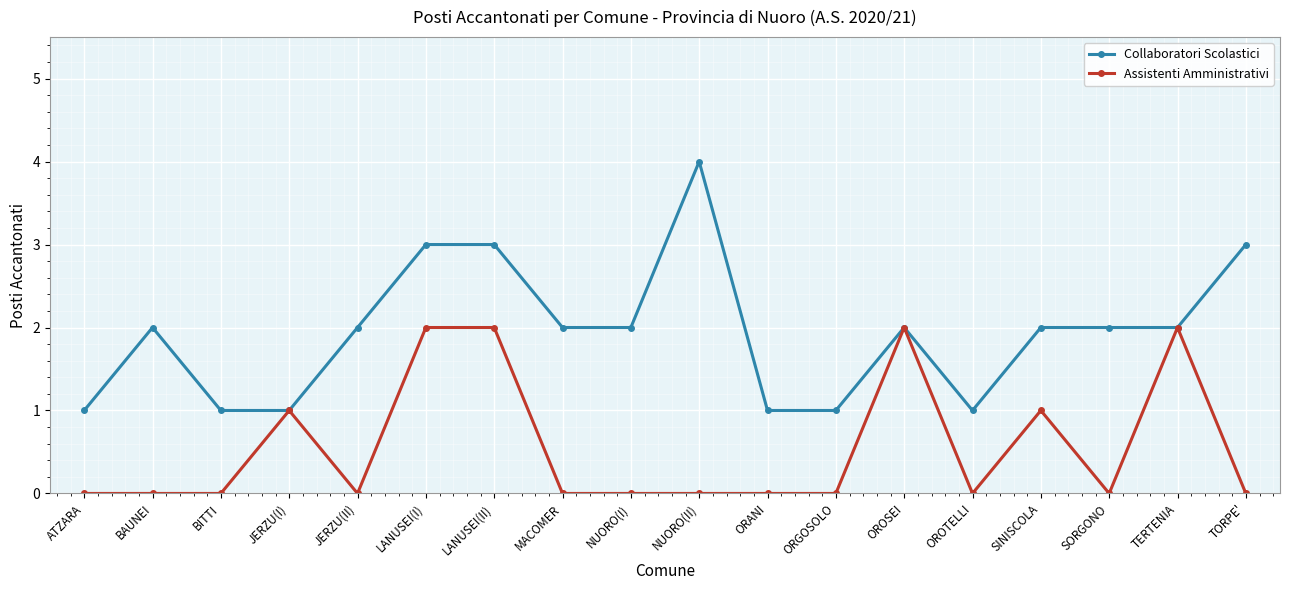

Which series has the largest range (max minus min)?

Collaboratori Scolastici